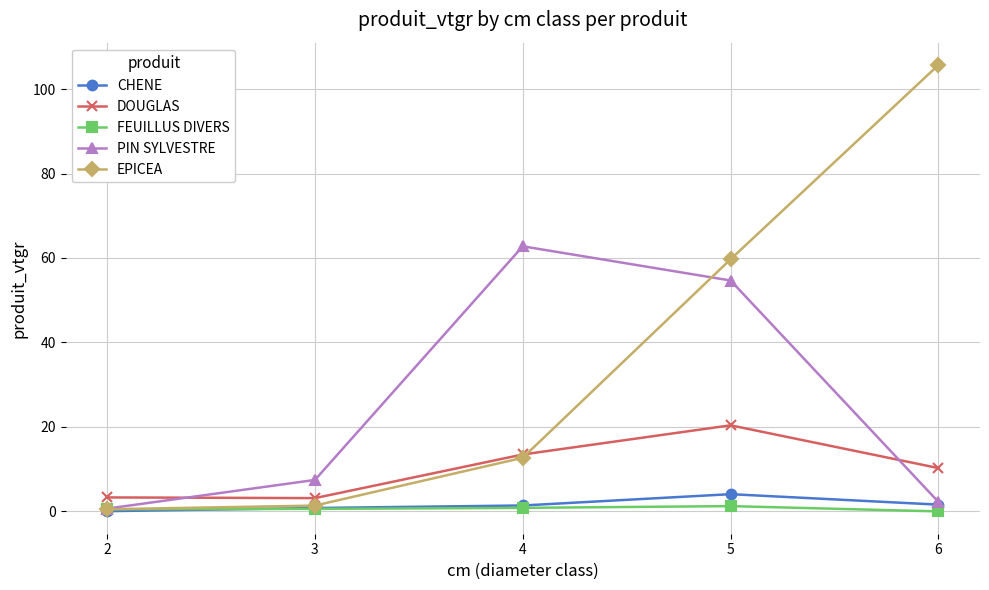

Which series changed the most between 4 and 6?

EPICEA